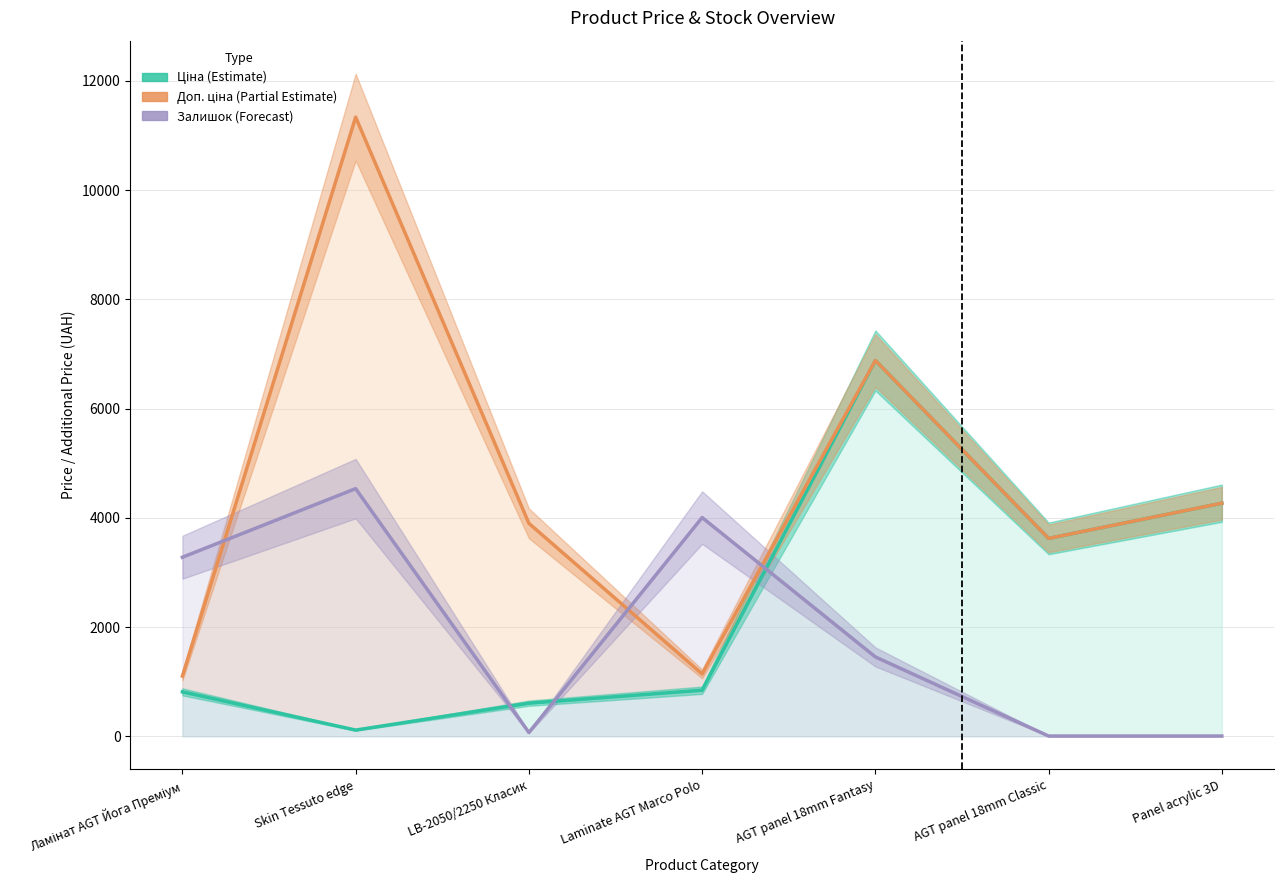

Which has a higher value, Panel acrylic 3D or Ламінат AGT Йога Преміум?

Panel acrylic 3D